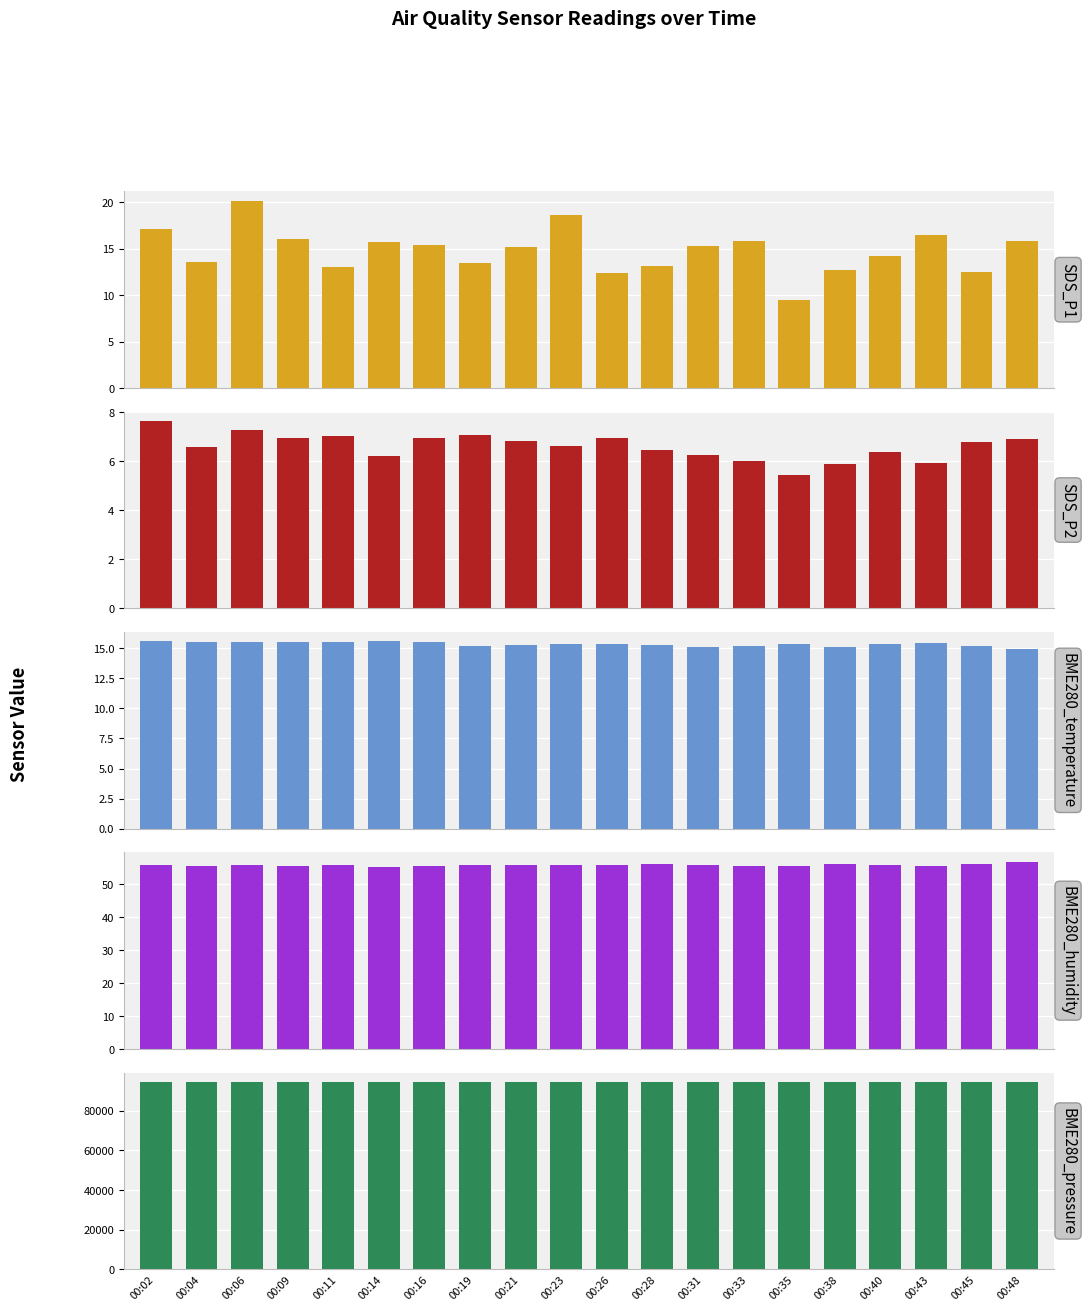

How many series are shown in this chart?

5